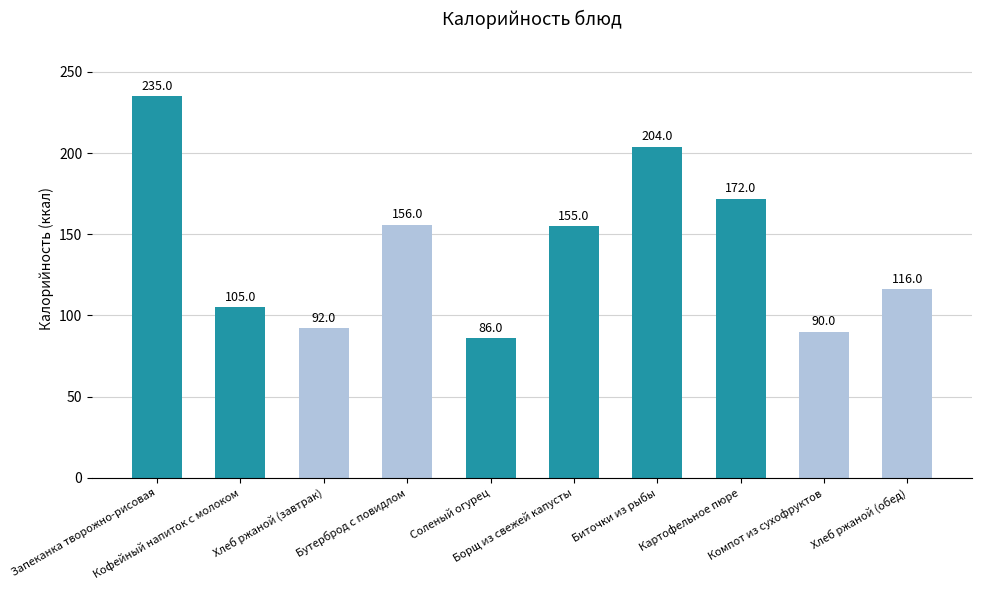

Reading left to right, what are all the values shown in this chart?

Запеканка творожно-рисовая=235	Кофейный напиток с молоком=105	Хлеб ржаной (завтрак)=92	Бутерброд с повидлом=156	Соленый огурец=86	Борщ из свежей капусты=155	Биточки из рыбы=204	Картофельное пюре=172	Компот из сухофруктов=90	Хлеб ржаной (обед)=116